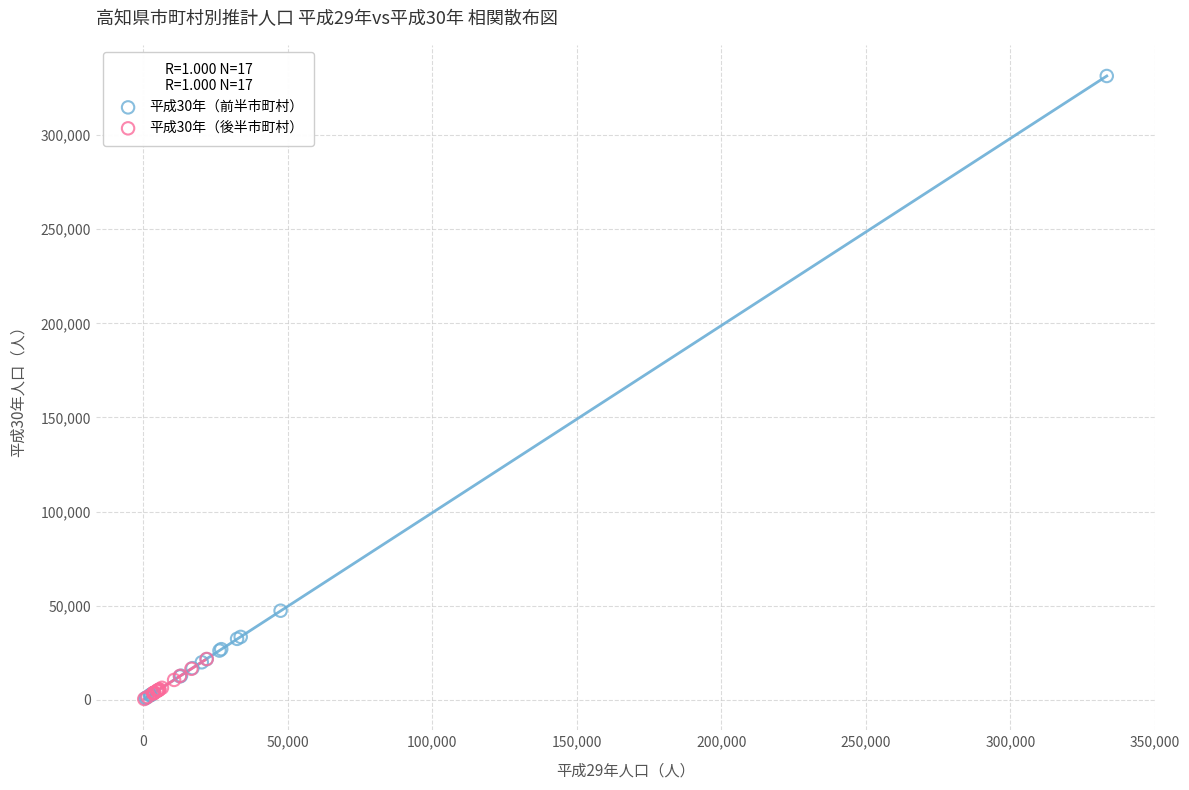

Which series has the widest spread of Y values?

平成30年（前半市町村）